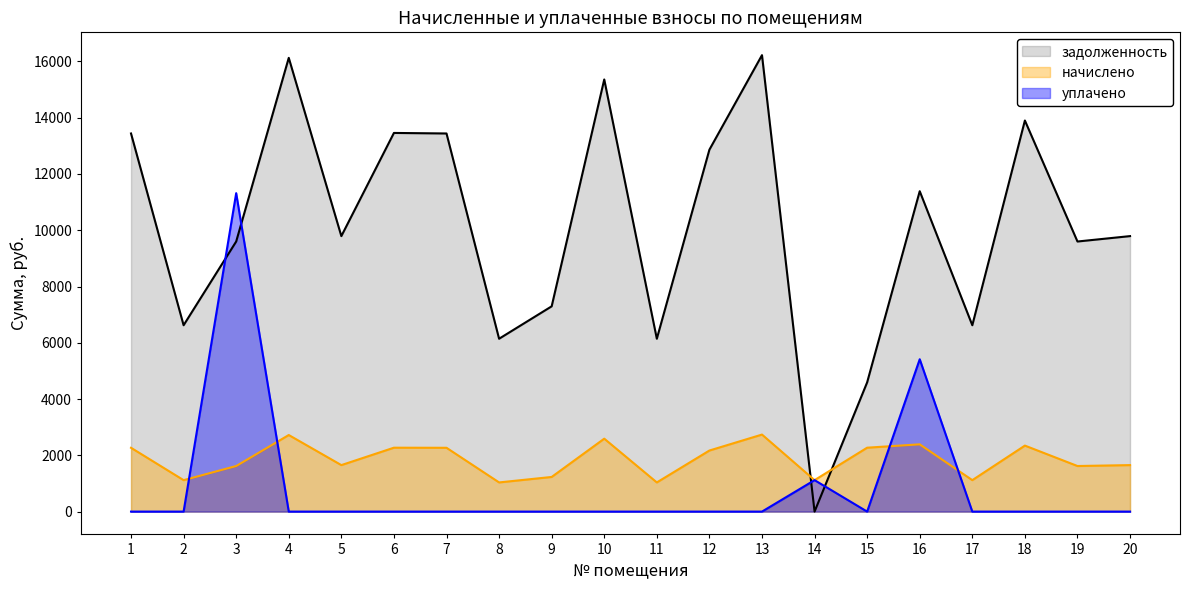

At how many categories does at least one series exceed 4184?

19